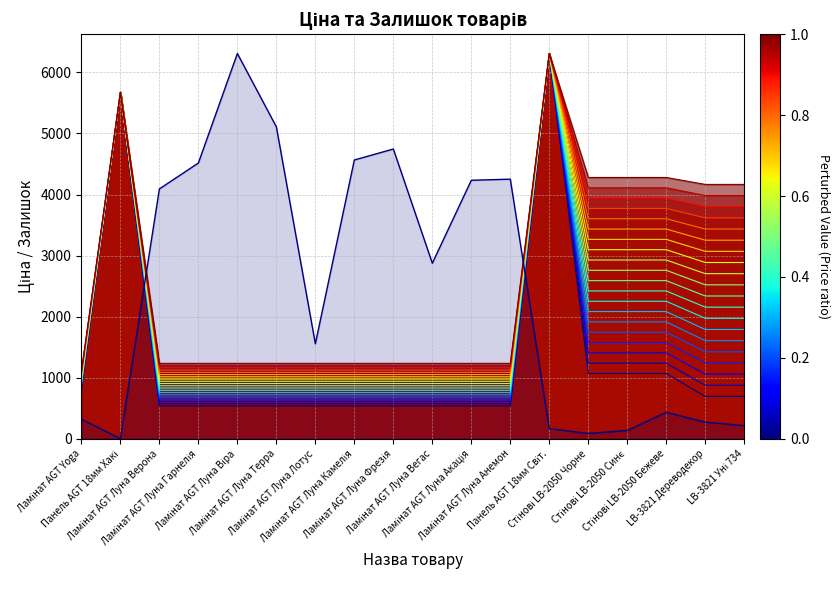

Reading left to right, what are all the values shown in this chart?

Ціна: 818.5	5673.8	539.0	539.0	539.0	539.0	539.0	539.0	539.0	539.0	539.0	539.0	6308.8	1069.8	1069.8	1069.8	694.3	694.3
Доп. ціна: 1109.2	5673.8	1235.4	1235.4	1235.4	1235.4	1235.4	1235.4	1235.4	1235.4	1235.4	1235.4	6308.8	4279.1	4279.1	4279.1	4165.6	4165.6
Залишок: 321.5	2.6	4091.8	4516.2	6308.8	5107.7	1556.0	4565.0	4745.1	2875.3	4233.3	4251.3	167.2	87.4	136.3	434.6	272.6	216.0